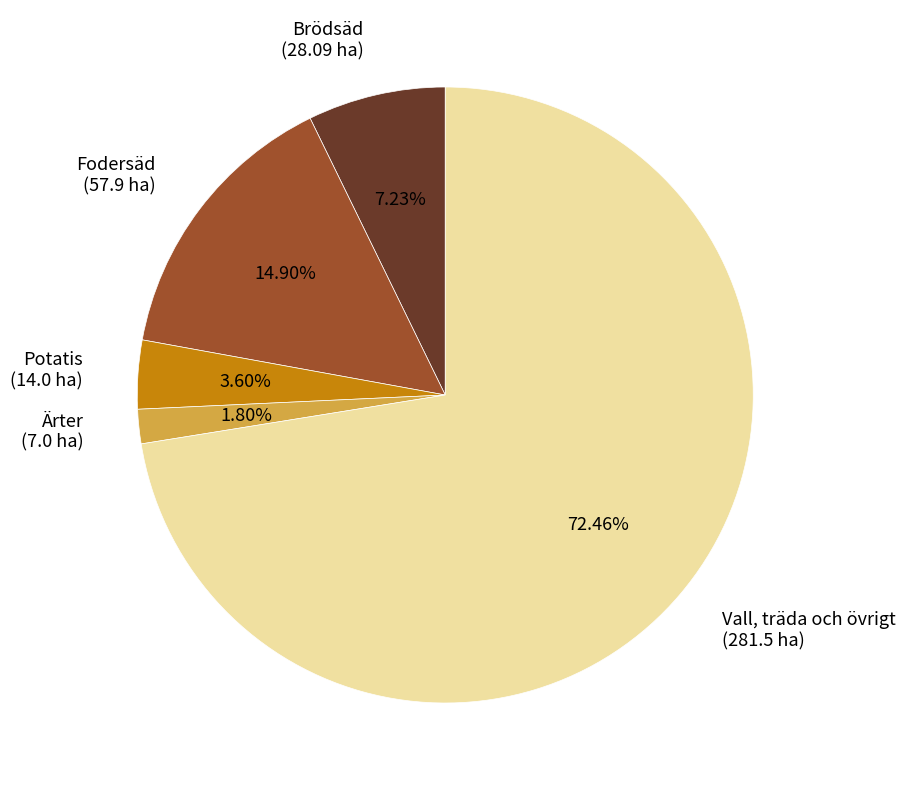

To the nearest percent, what is the combined percentage of Potatis and Ärter?

5%